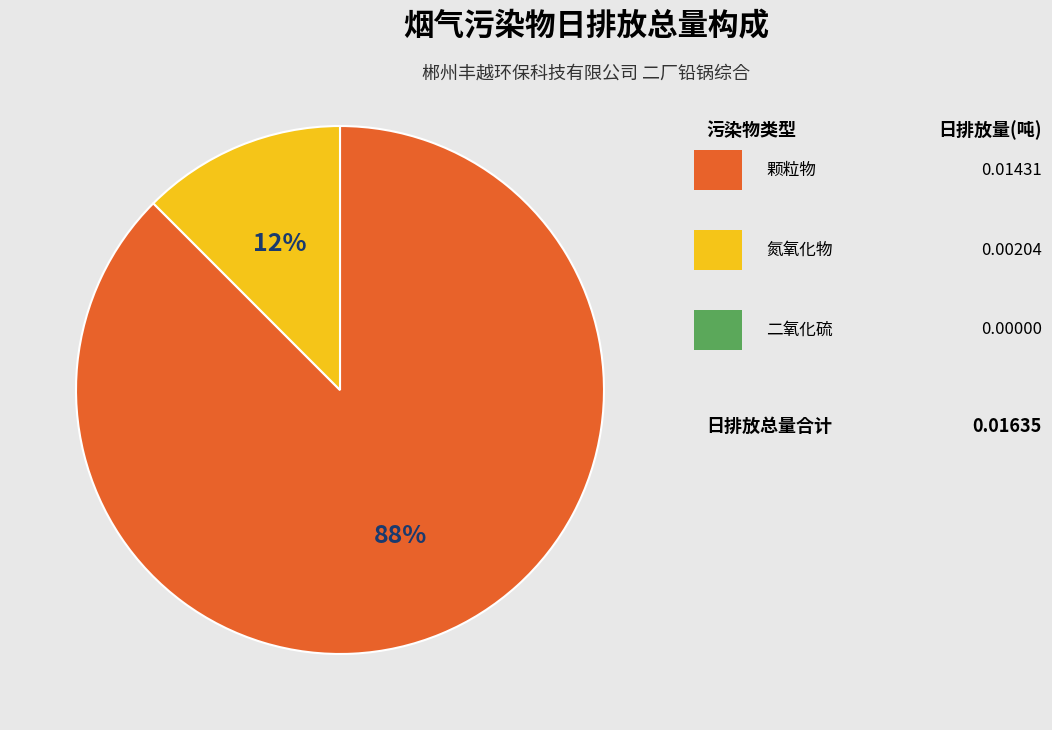

Is there any slice that represents more than half of the pie?

Yes